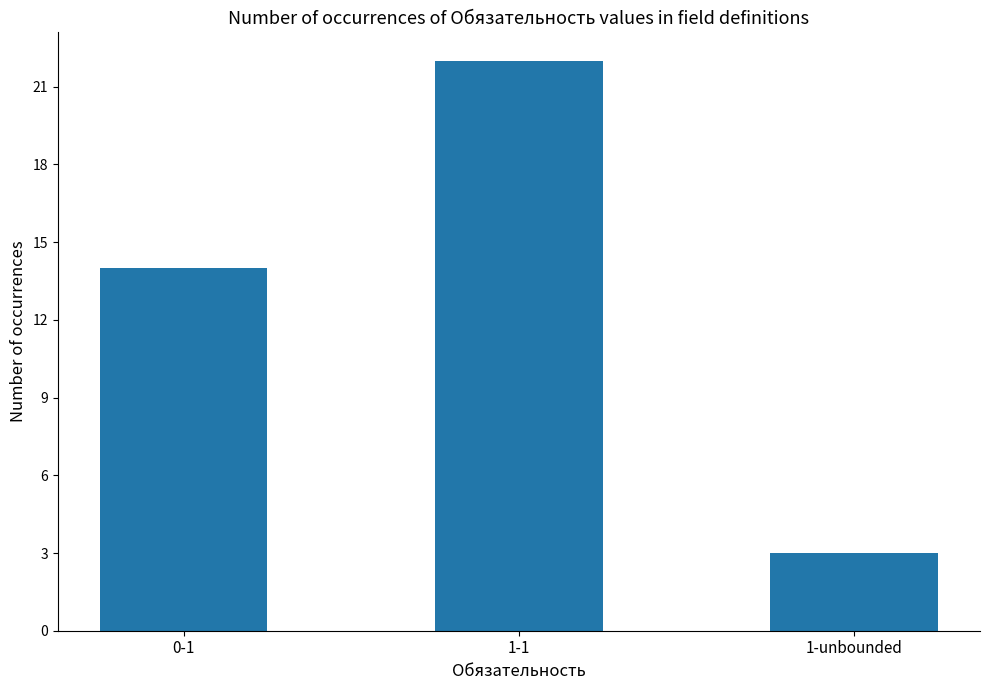

The chart shows a value of 4 at 0-1. True or false?

False